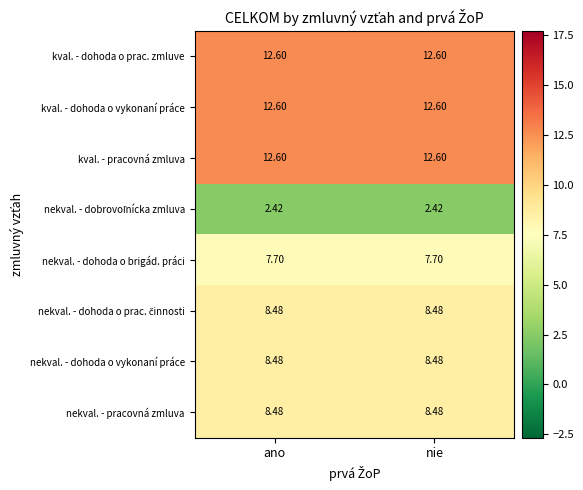

At how many categories does at least one series exceed 5?

2